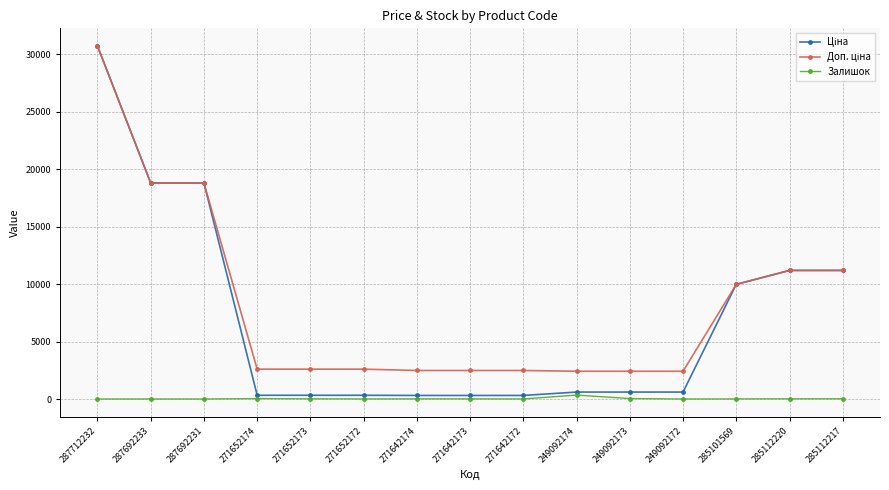

The Залишок series shows 35.0 at 271652174. True or false?

True